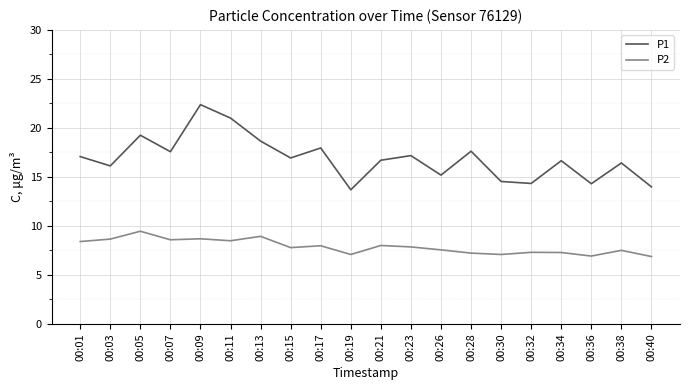

What is the lowest value of the P2 series?

6.9